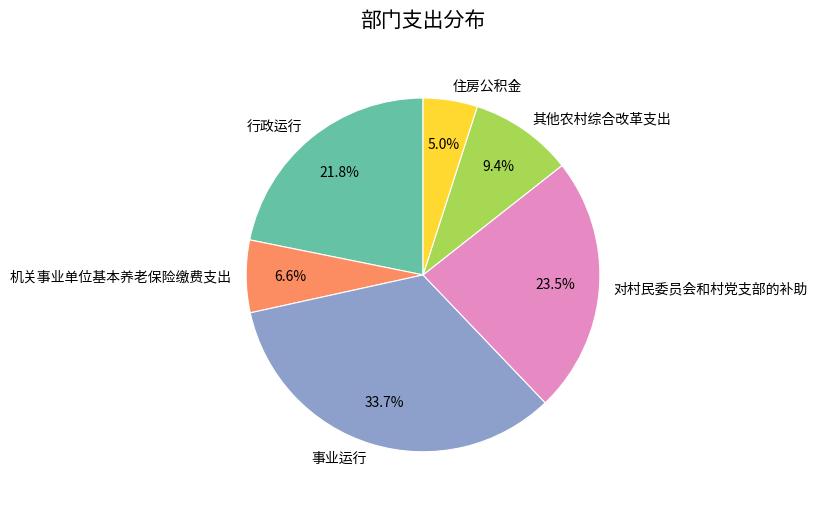

Does any single category account for the majority?

No